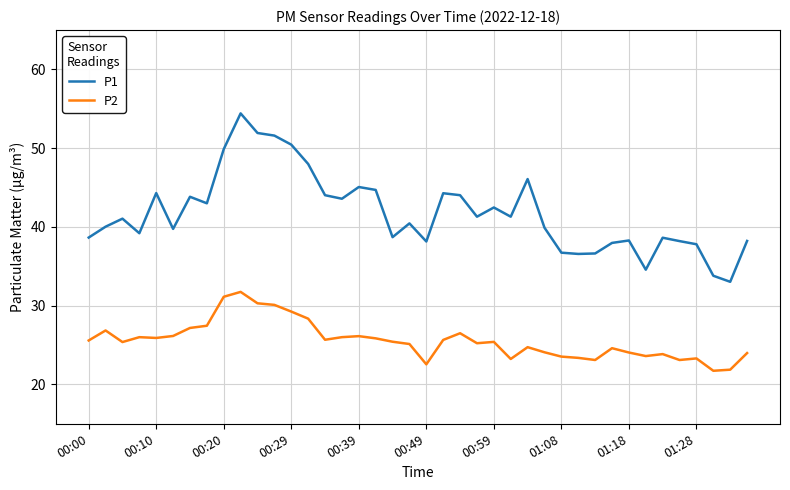

What is the maximum value shown in the chart?

54.4